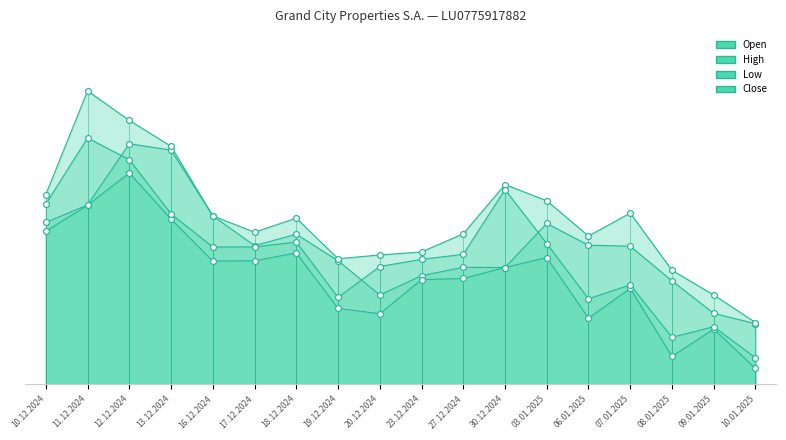

Which series contains the highest Y value?

High